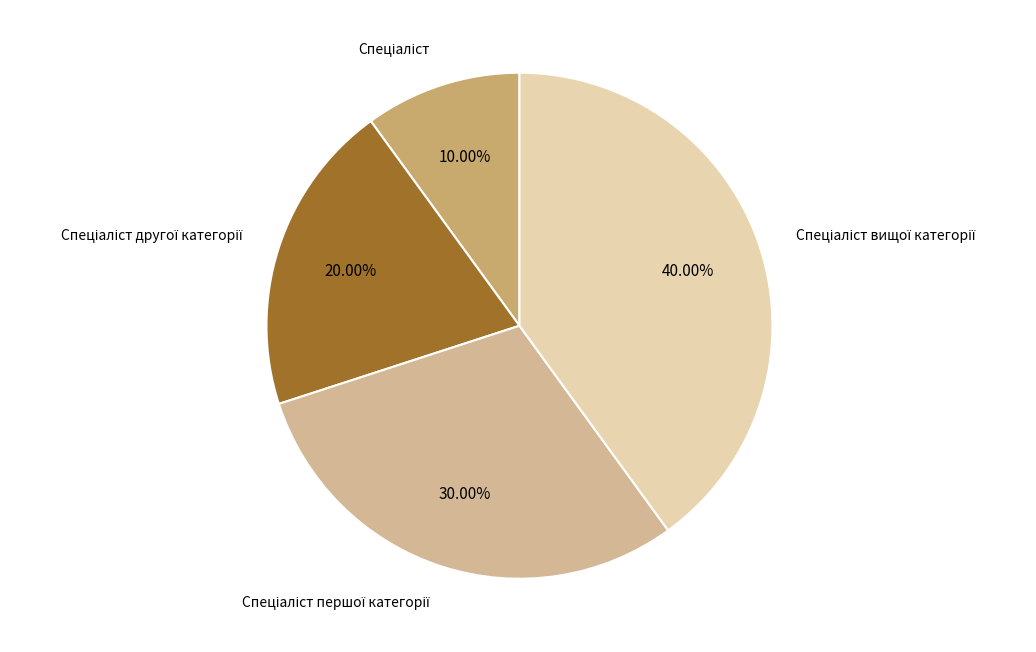

Count the number of slices in the pie.

4